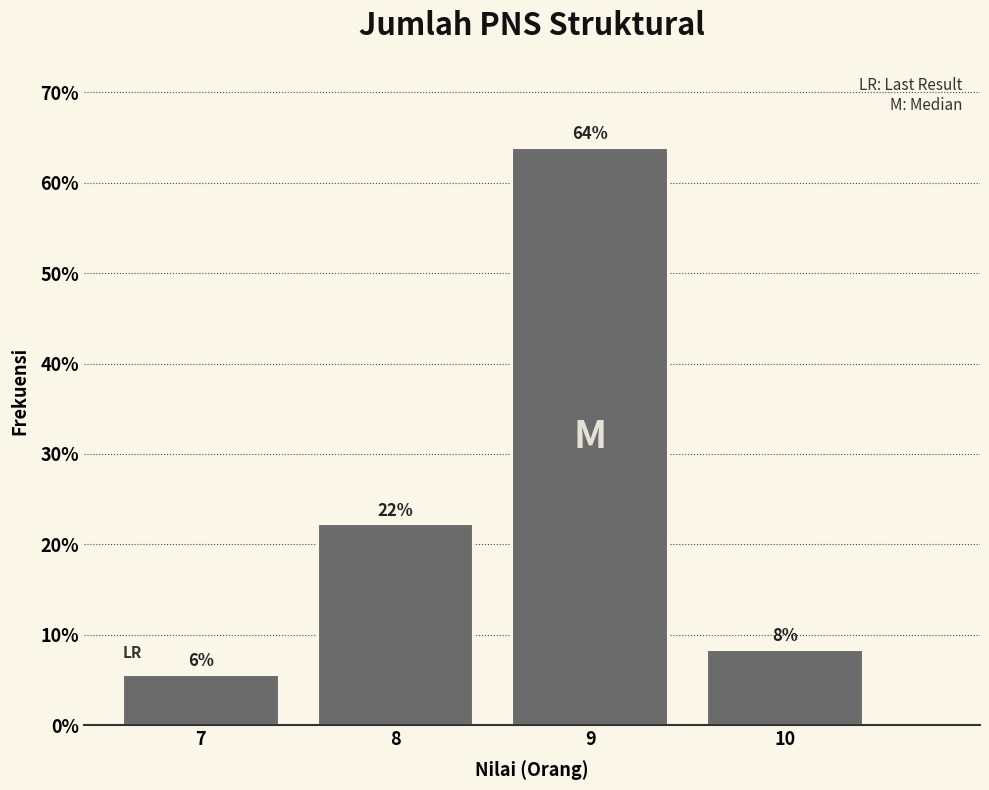

Does the chart contain any negative values?

No